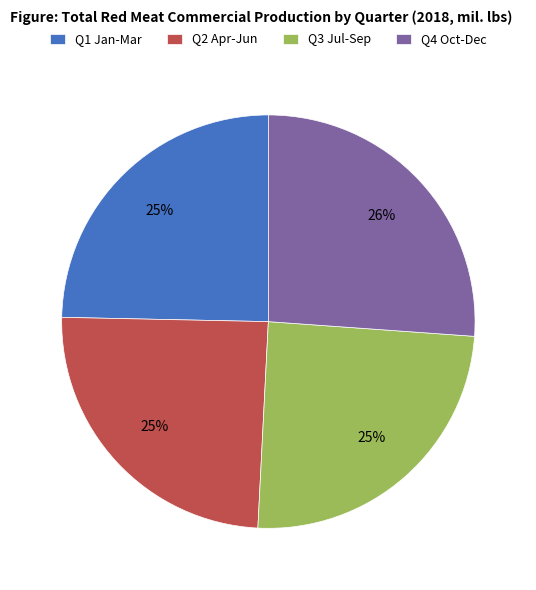

True or false: Q2 Apr-Jun accounts for 25% of the total.

True